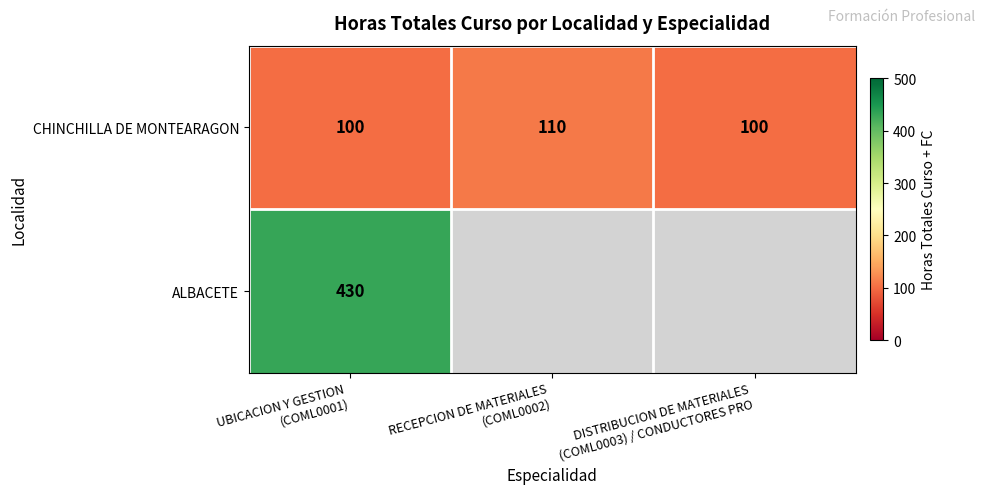

How many CHINCHILLA DE MONTEARAGON values are between 100 and 110?

3